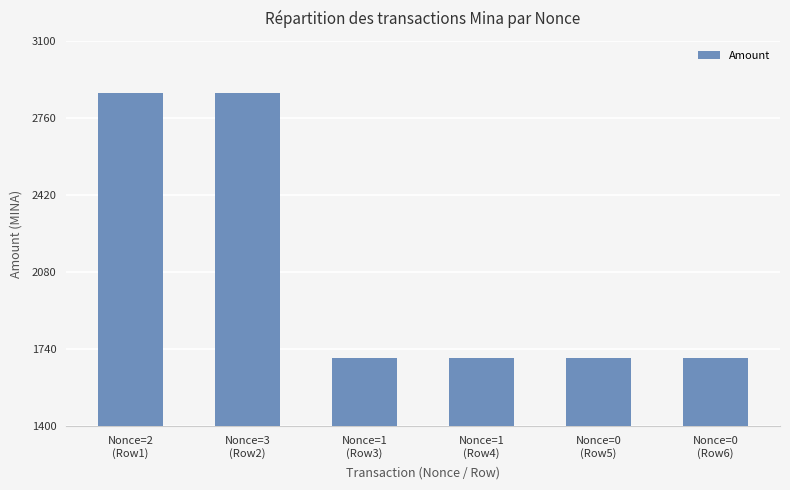

What is the change in value from Nonce=1
(Row3) to Nonce=0
(Row6)?

+1.1